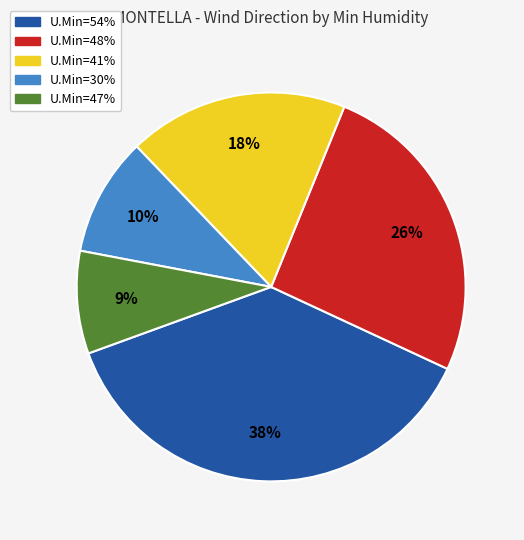

To the nearest percent, what is the difference between the largest and smallest slice percentages?

29%